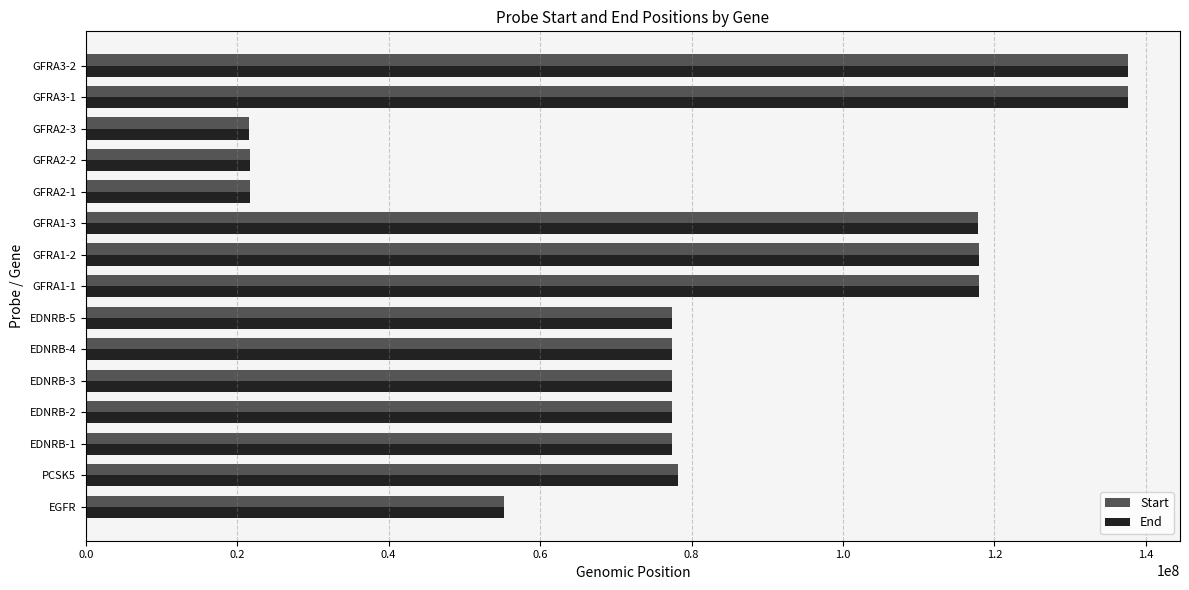

At which label is End closest to 79611616?

PCSK5